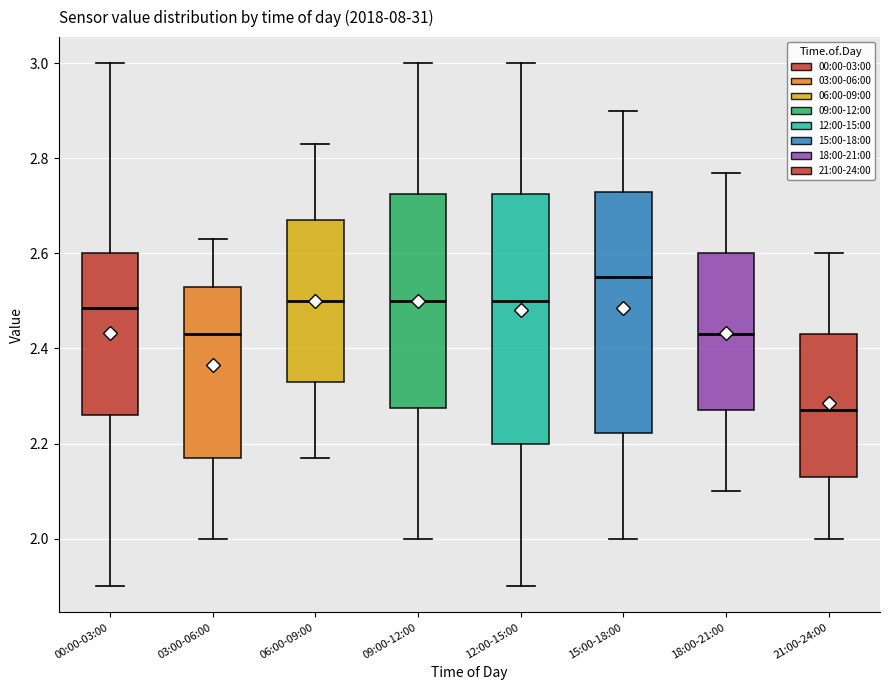

Reading left to right, transcribe this box plot: for each box, give where its median line is, the range the box spans, and where its two whiskers end, as read against the y-axis. The values are not printed on the chart, so give them approximately, as read against the axis.

00:00-03:00: median 2.48, box 2.26 to 2.60, whiskers 1.90 to 3.00
03:00-06:00: median 2.44, box 2.18 to 2.54, whiskers 2.00 to 2.64
06:00-09:00: median 2.50, box 2.34 to 2.68, whiskers 2.18 to 2.84
09:00-12:00: median 2.50, box 2.28 to 2.72, whiskers 2.00 to 3.00
12:00-15:00: median 2.50, box 2.20 to 2.72, whiskers 1.90 to 3.00
15:00-18:00: median 2.56, box 2.22 to 2.74, whiskers 2.00 to 2.90
18:00-21:00: median 2.44, box 2.28 to 2.60, whiskers 2.10 to 2.78
21:00-24:00: median 2.28, box 2.14 to 2.44, whiskers 2.00 to 2.60